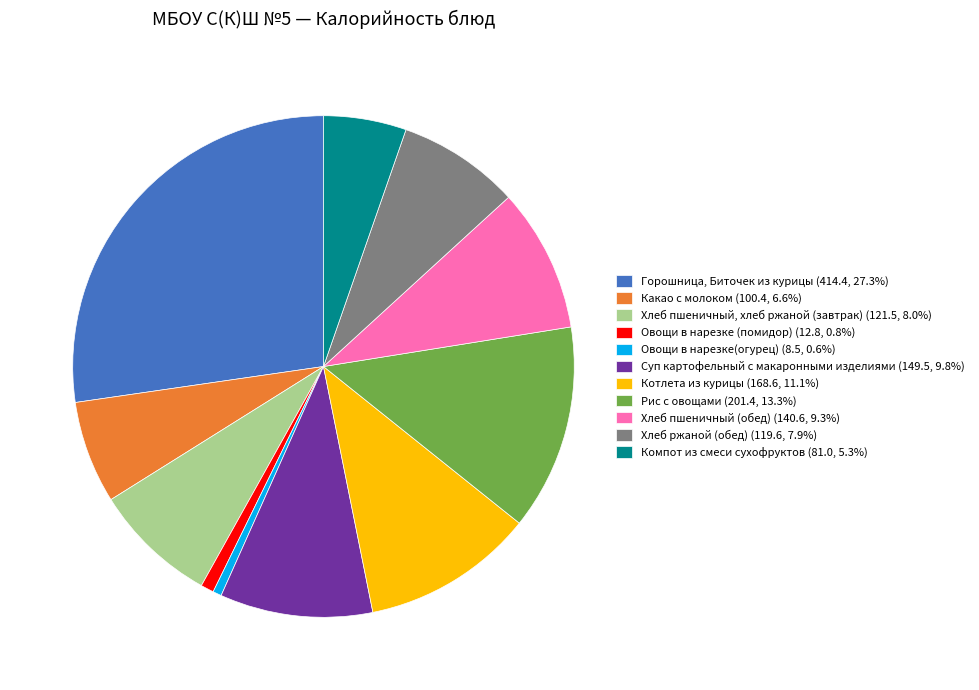

Approximately how many times larger is the value at Хлеб ржаной (обед) (119.6, 7.9%) compared to Рис с овощами (201.4, 13.3%)?

0.6